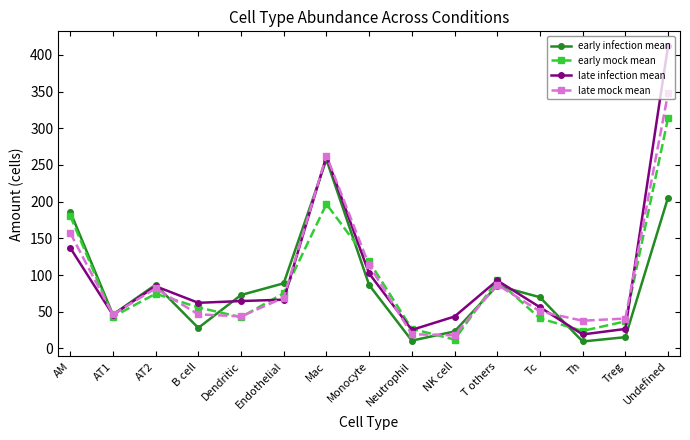

Is the value of early infection mean at Dendritic greater than the value of early mock mean at B cell?

Yes